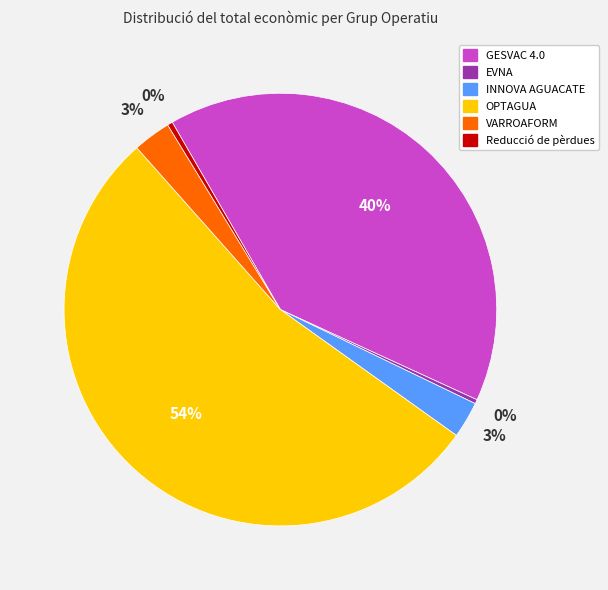

To the nearest percent, what is the difference between the VARROAFORM and GESVAC 4.0 slice percentages?

37%